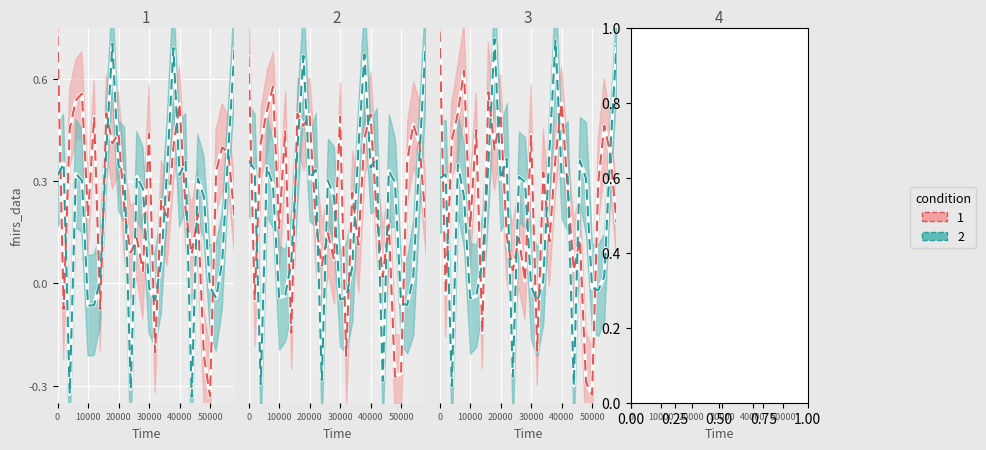

Reading left to right, transcribe all the data shown in this chart.

condition_1_mean: 0.7	-0.1	0.4	0.5	0.6	0.2	0.4	-0.1	0.5	0.5	0.5	0.2	0.1	0.1	0.1	0.5	-0.2	0.3	0.1	0.4	0.5	0.2	0.0	0.2	-0.3	-0.3	0.4	0.5	0.4	0.2
condition_2_mean: 0.4	0.3	-0.3	0.3	0.3	-0.0	-0.0	0.1	0.4	0.7	0.3	0.3	-0.3	0.3	0.3	-0.0	-0.0	0.0	0.4	0.7	0.3	0.4	-0.3	0.3	0.3	-0.1	-0.1	0.0	0.4	0.7